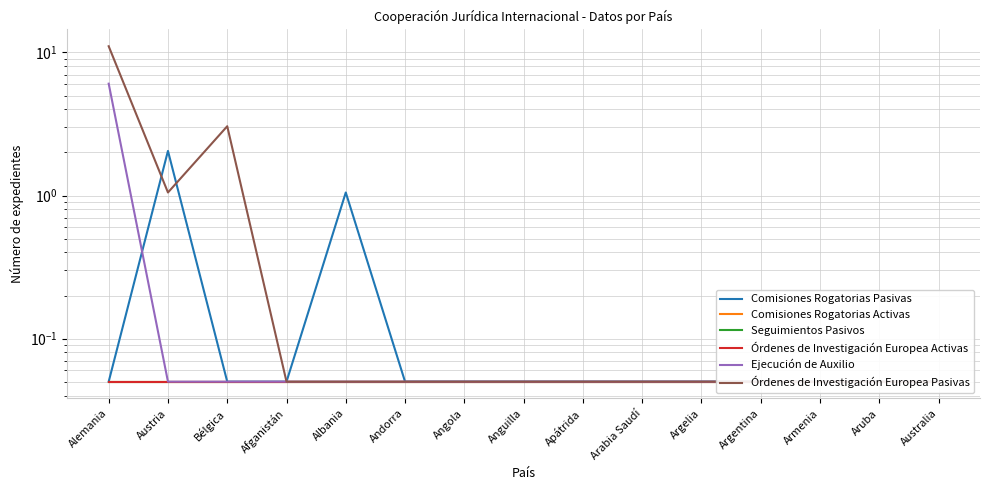

How many data points does each series have?

15